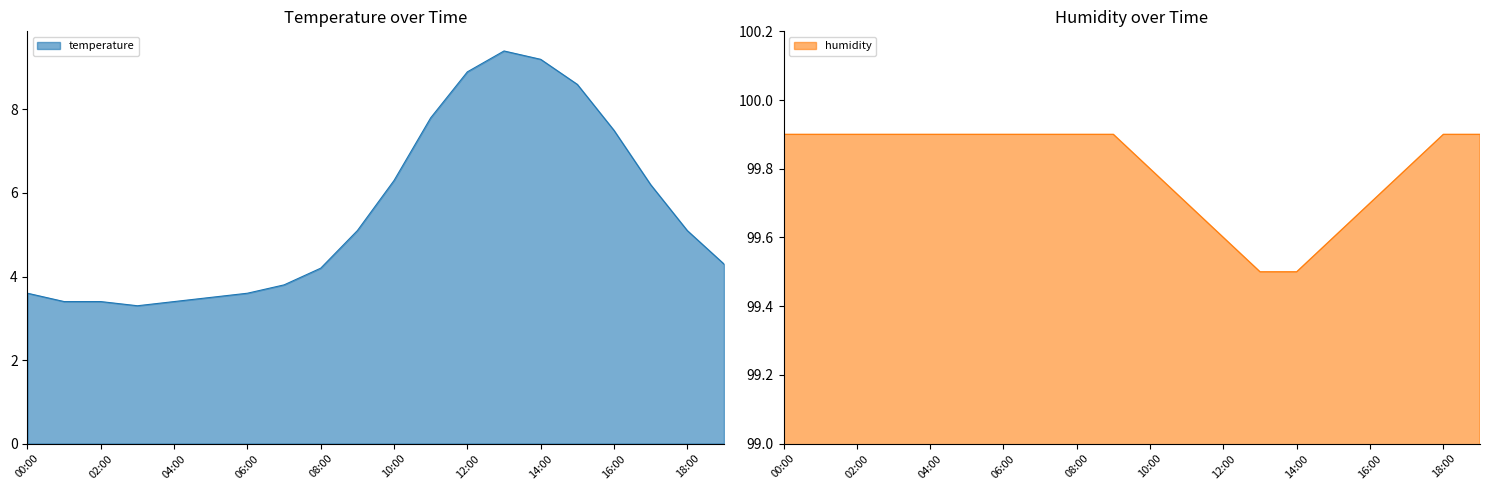

Where is humidity nearest to the value 99?

13:00